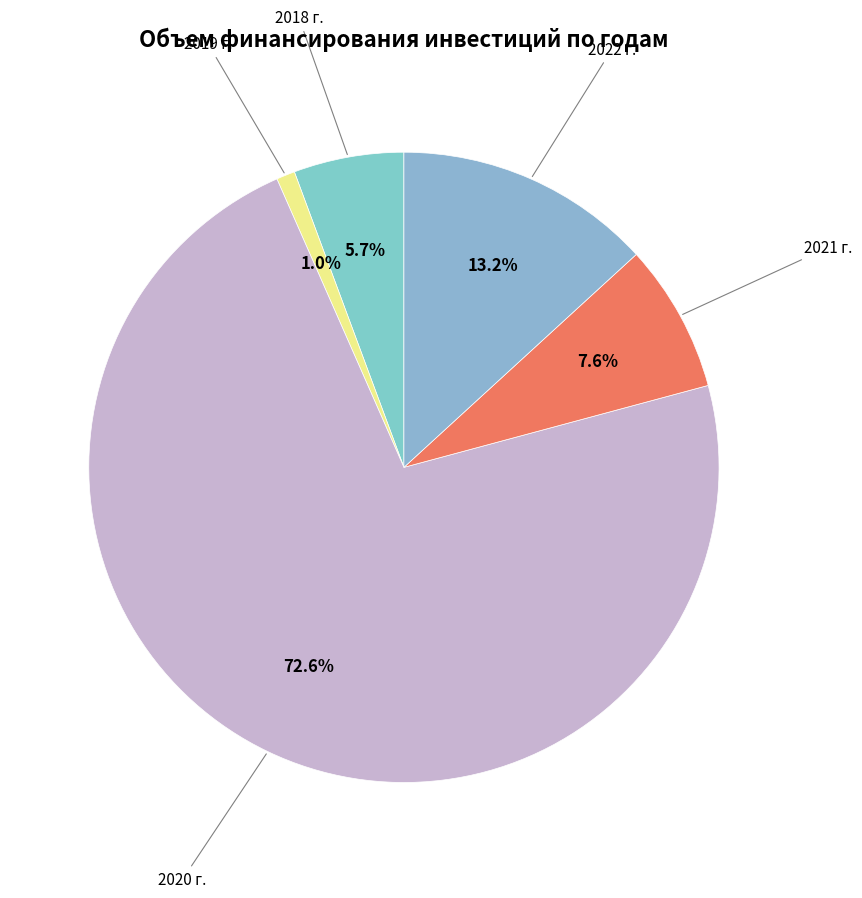

What is the largest slice in the pie chart?

2020 г.